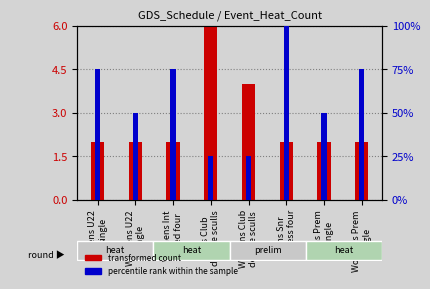

How many values in the transformed count series exceed 2?

2